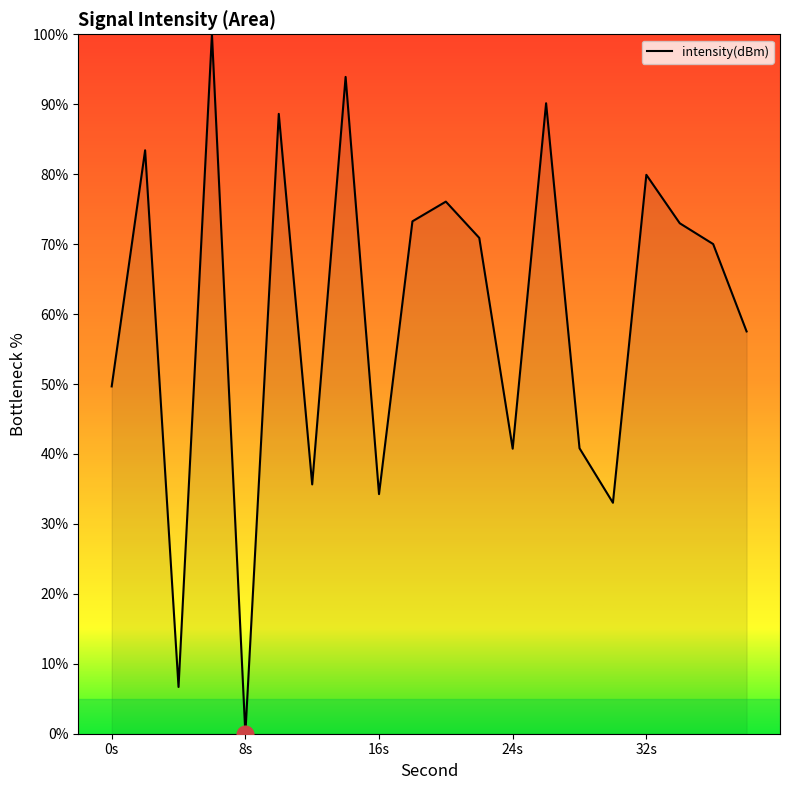

What is the difference between the maximum and minimum values?

100.0